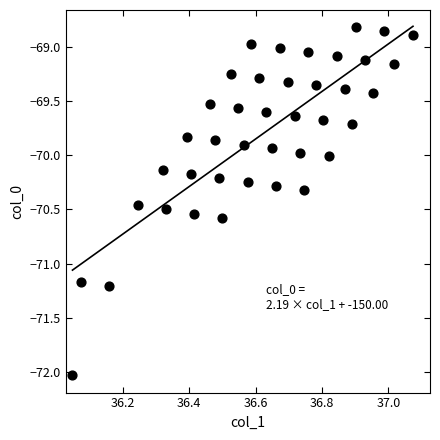

What is the range of X values (max minus min)?

1.0